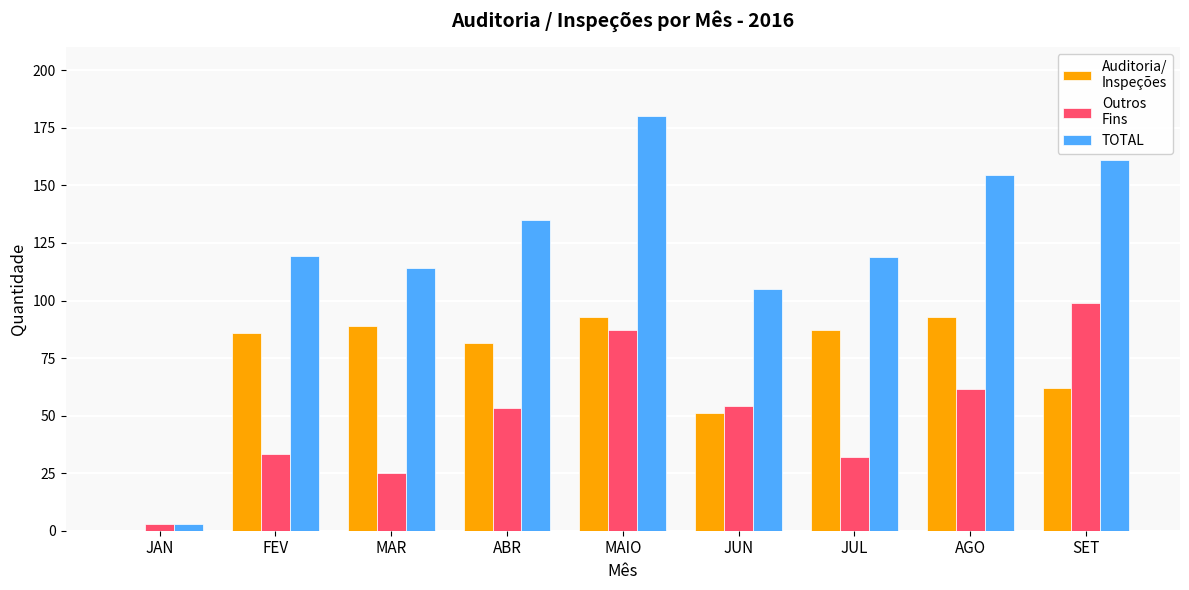

Count the number of categories in the chart.

9